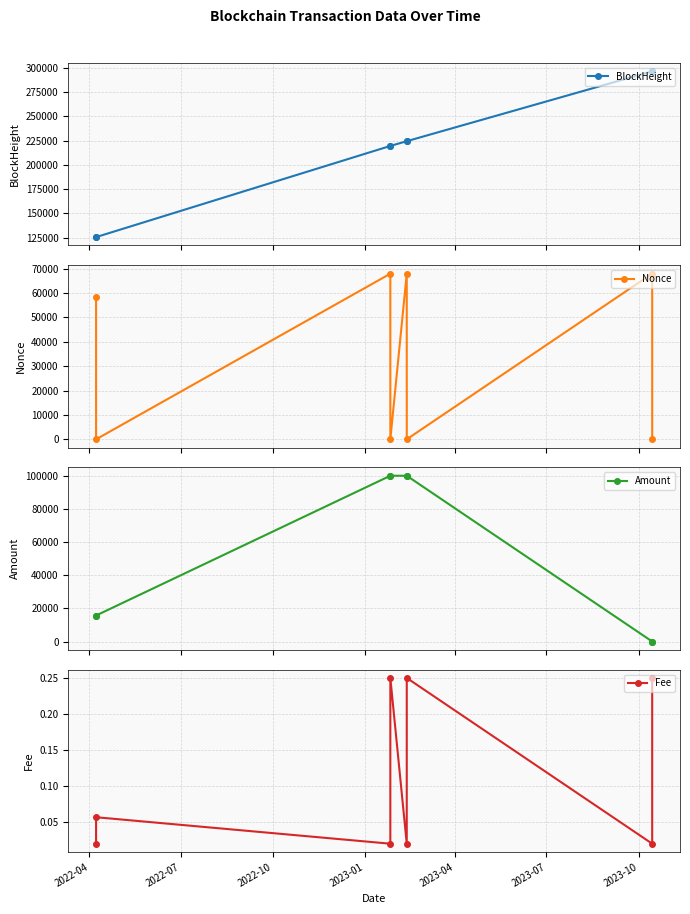

True or false: Fee and Amount intersect in this chart.

False